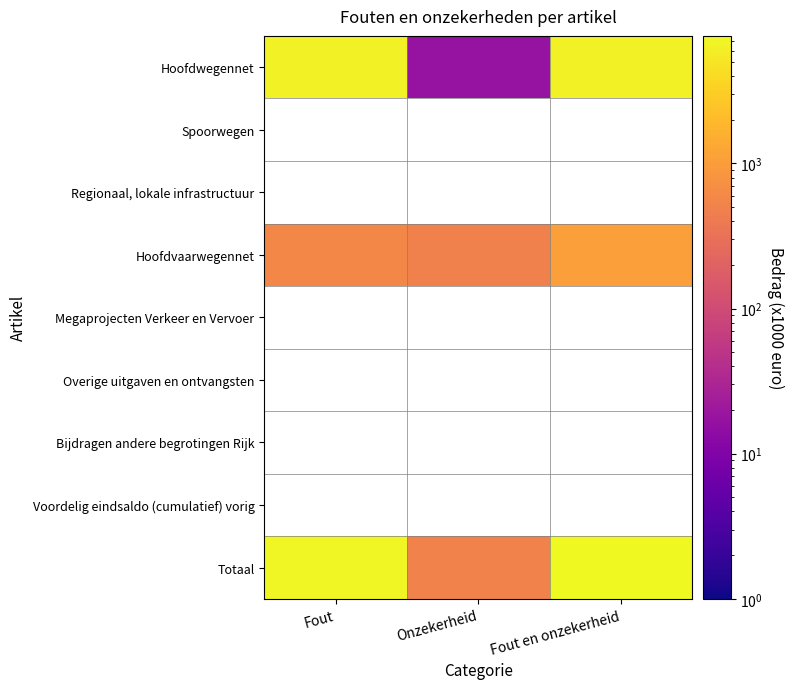

What is the average value of the Hoofdwegennet series?

4338.0